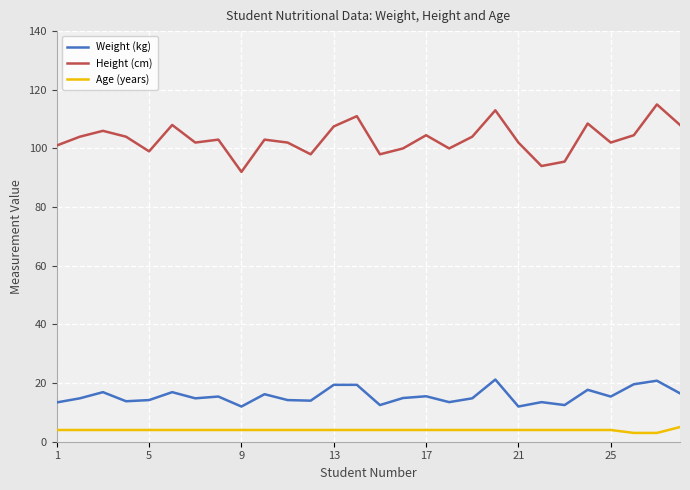

Which series has the largest total across all categories?

Height (cm)